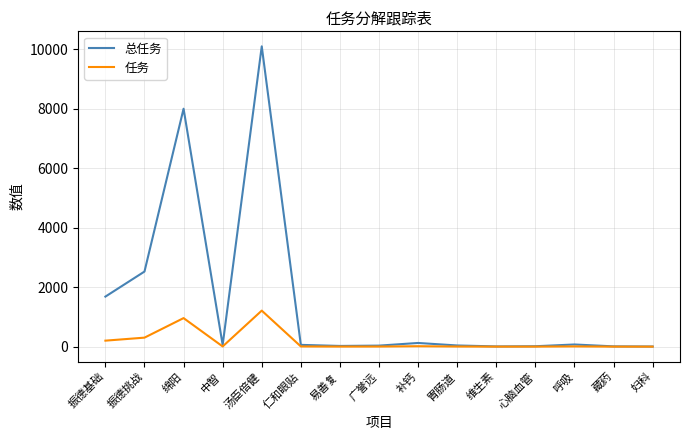

List the series in order of their overall mean, highest first.

总任务, 任务